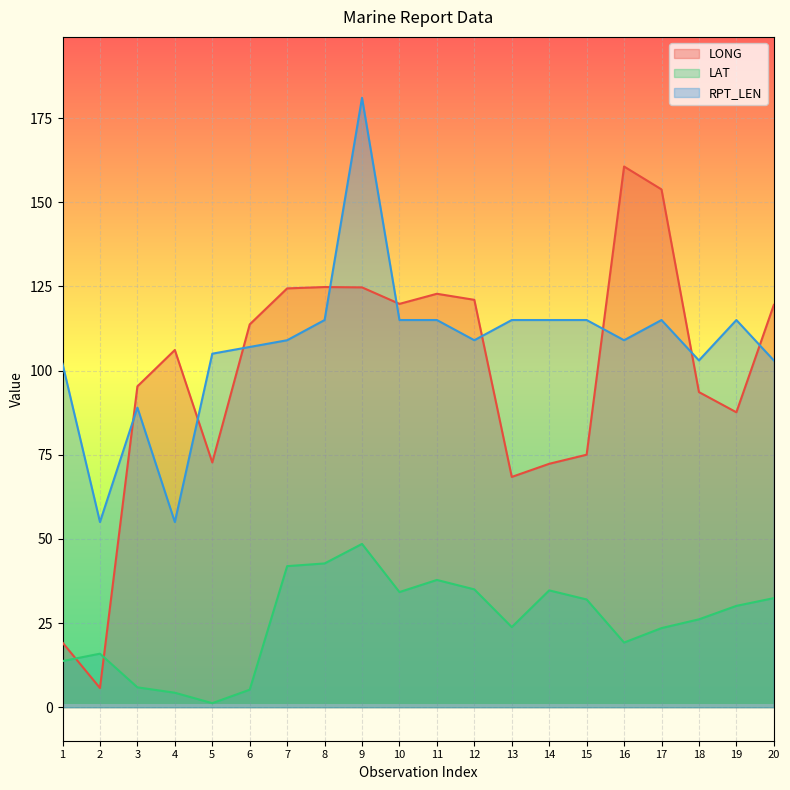

Reading right to left, what are all the values shown in this chart?

LONG: 20=119.5	19=87.6	18=93.6	17=153.8	16=160.6	15=75.0	14=72.3	13=68.4	12=121.0	11=122.8	10=119.8	9=124.7	8=124.8	7=124.4	6=113.7	5=72.7	4=106.1	3=95.3	2=5.7	1=19.2
LAT: 20=32.4	19=30.1	18=26.1	17=23.5	16=19.2	15=32.0	14=34.7	13=23.8	12=35.0	11=37.8	10=34.2	9=48.5	8=42.7	7=41.9	6=5.2	5=1.2	4=4.3	3=5.9	2=15.9	1=13.7
RPT_LEN: 20=103.0	19=115.0	18=103.0	17=115.0	16=109.0	15=115.0	14=115.0	13=115.0	12=109.0	11=115.0	10=115.0	9=181.0	8=115.0	7=109.0	6=107.0	5=105.0	4=55.0	3=89.0	2=55.0	1=102.0